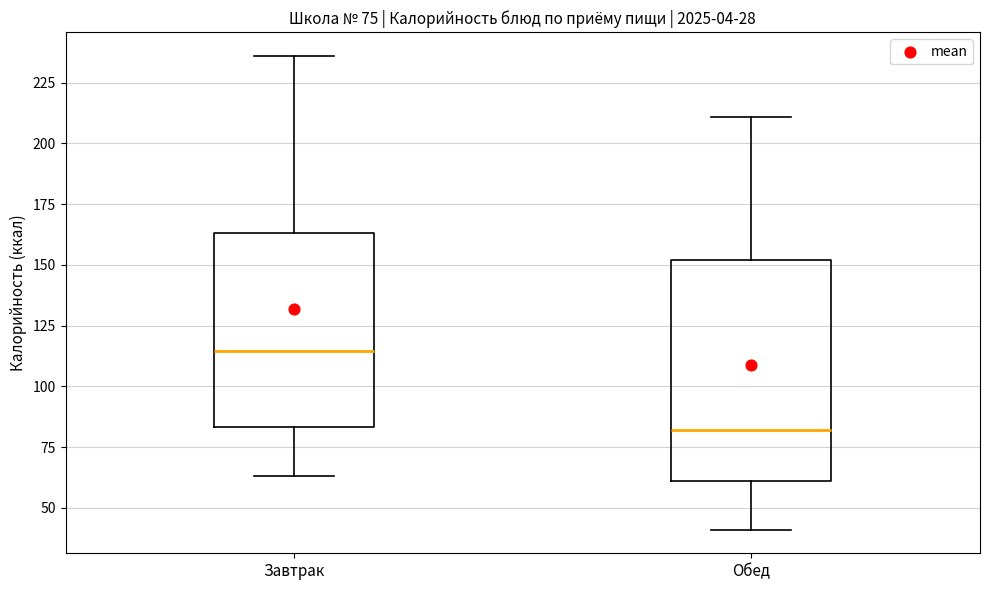

Comparing the boxes themselves (not the whiskers), which one is the tallest?

Обед